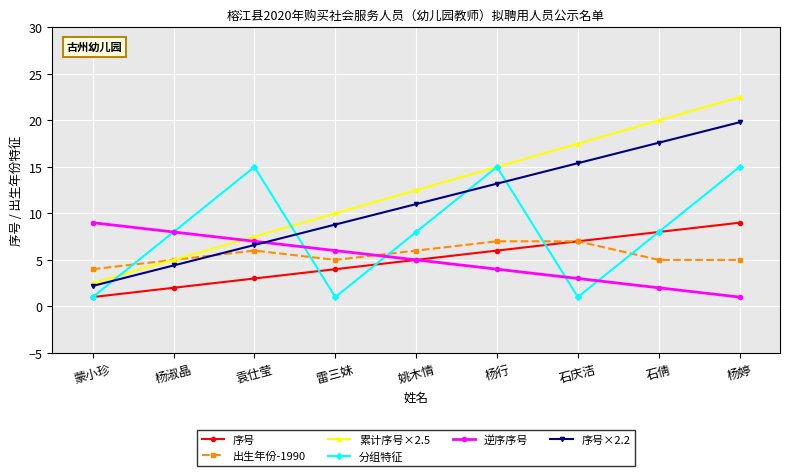

How many intersections are there between 出生年份-1990 and 分组特征?

5